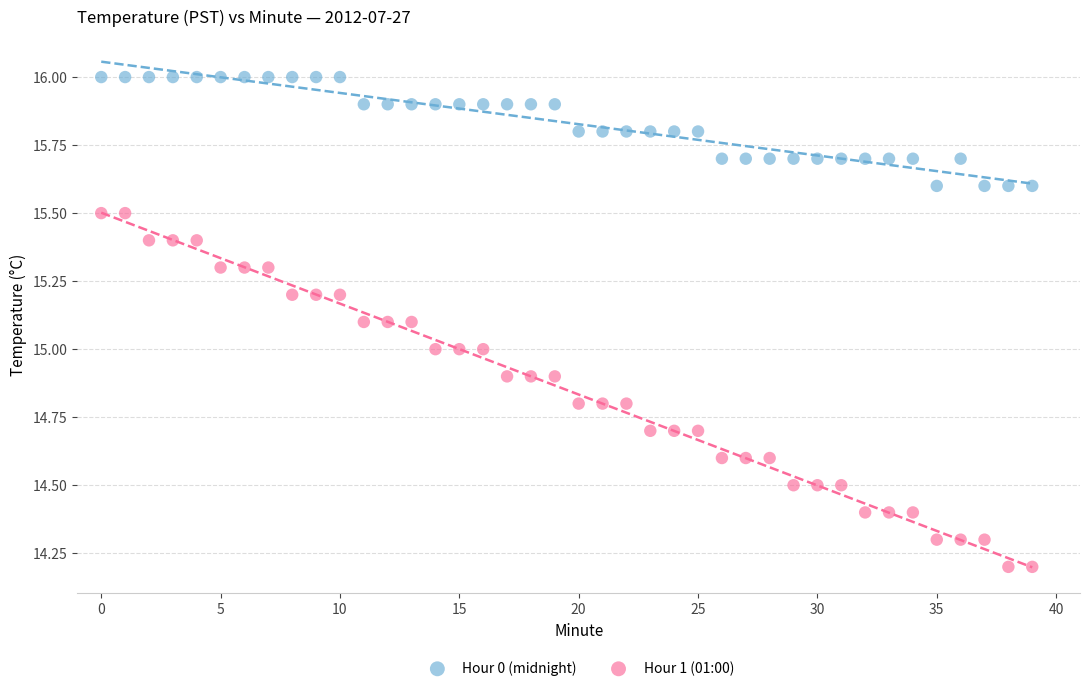

Which series has the largest Y range (max minus min)?

Hour 1 (01:00)